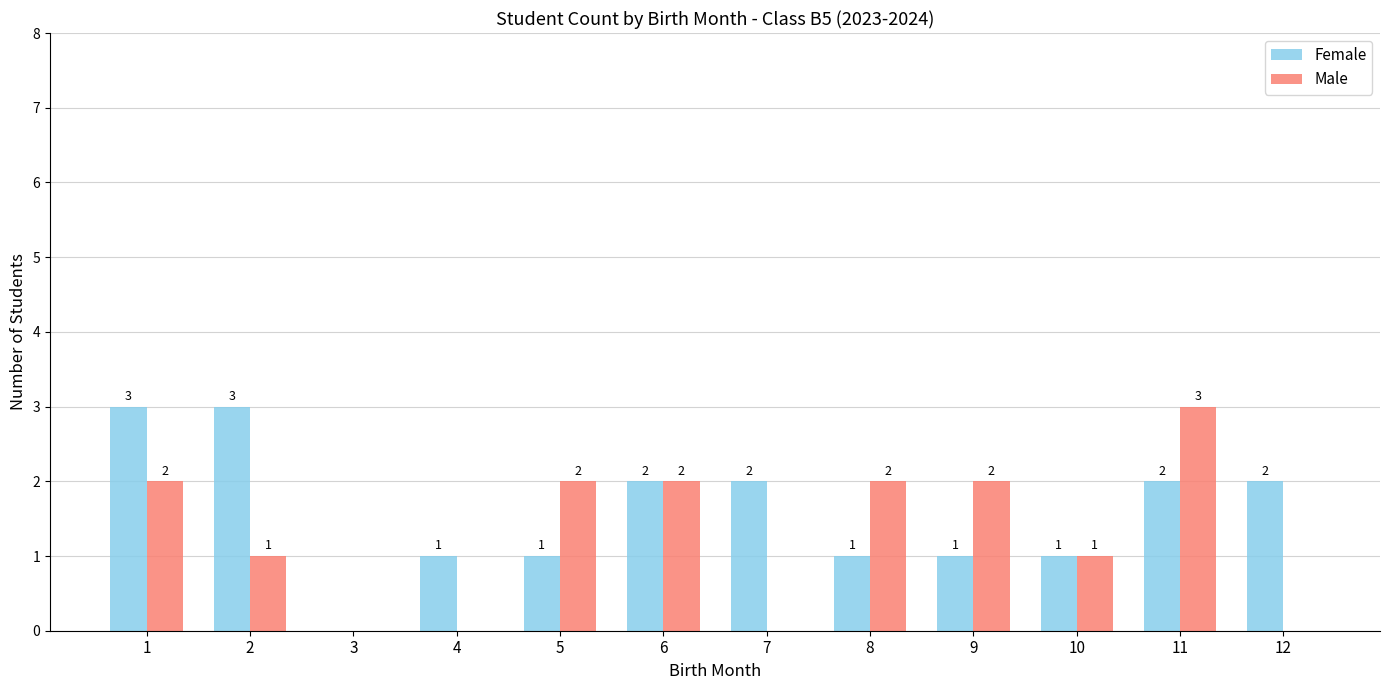

Reading right to left, extract all data points from this chart.

Female: 2	2	1	1	1	2	2	1	1	0	3	3
Male: 0	3	1	2	2	0	2	2	0	0	1	2